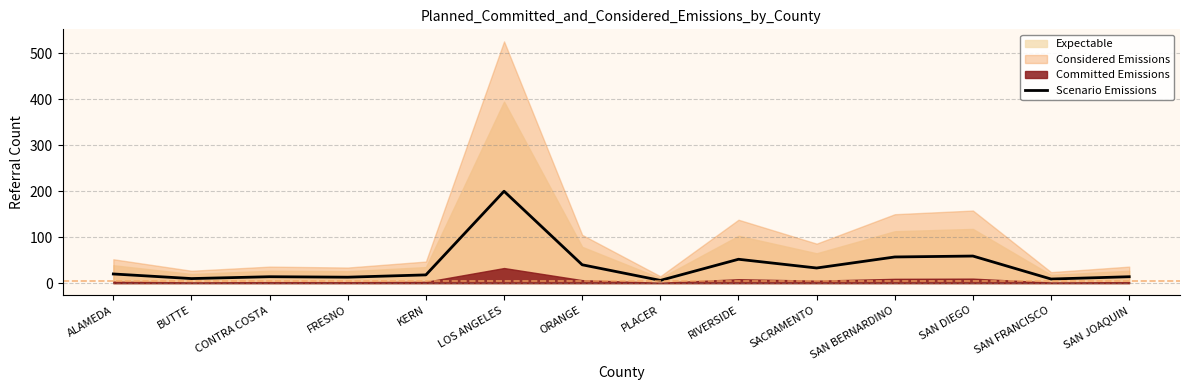

How many points are higher than both their immediate neighbors (excluding endpoints)?

4